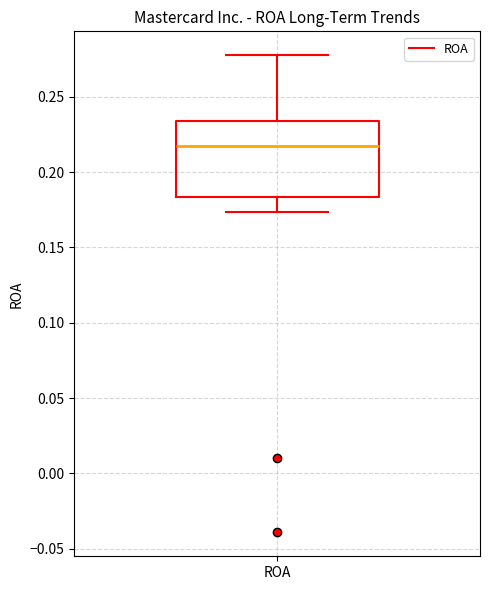

Transcribe this box plot: give where the median line is, the range the box spans, and where the two whiskers end, as read against the y-axis. The values are not printed on the chart, so give them approximately, as read against the axis.

median 0.215, box 0.185 to 0.235, whiskers 0.175 to 0.280